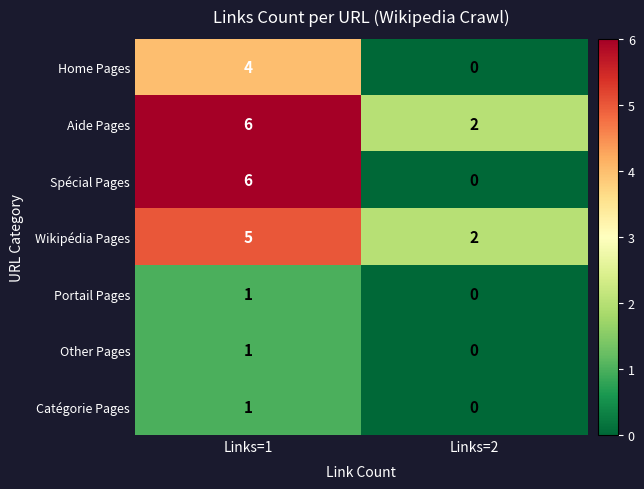

What is the difference between the highest and lowest values at Links=1?

5